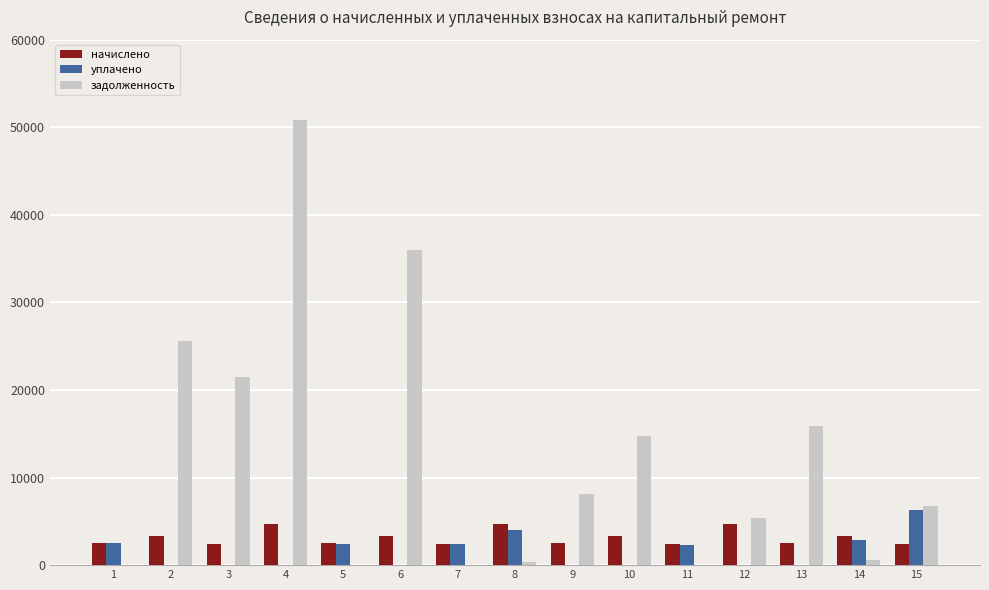

What is the sum of all уплачено values?

22945.7